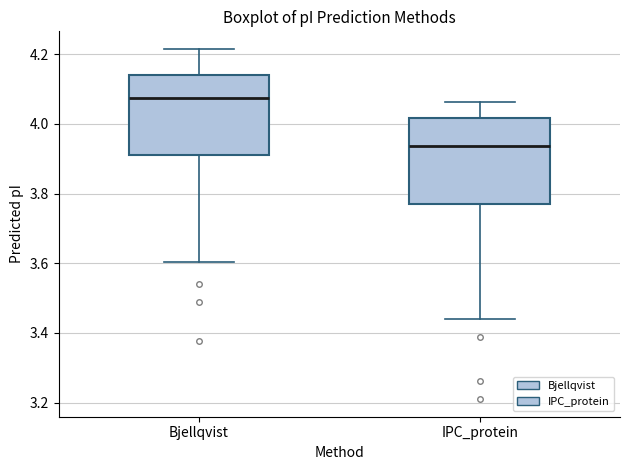

Which box's median line is the lowest?

IPC_protein